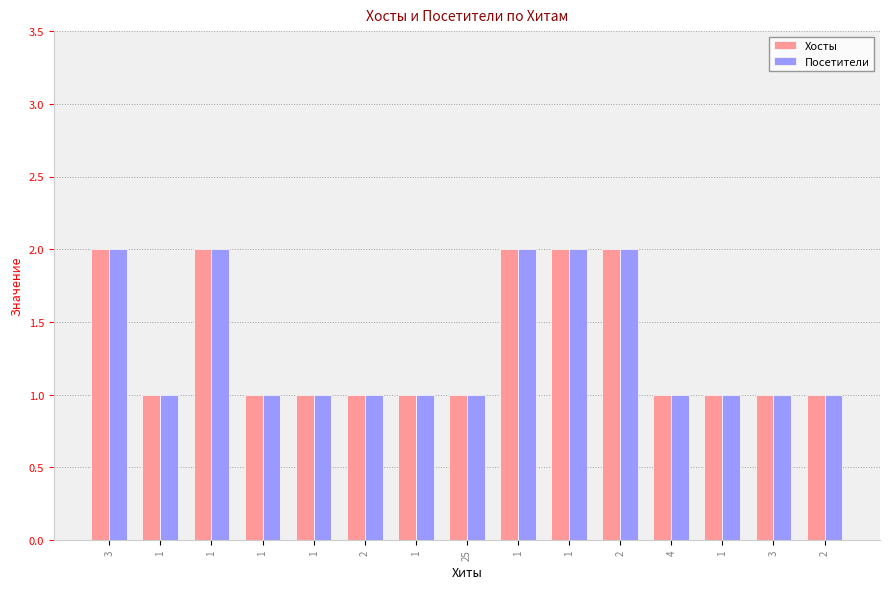

Is the value of Посетители at 1 greater than the value of Хосты at 1?

No